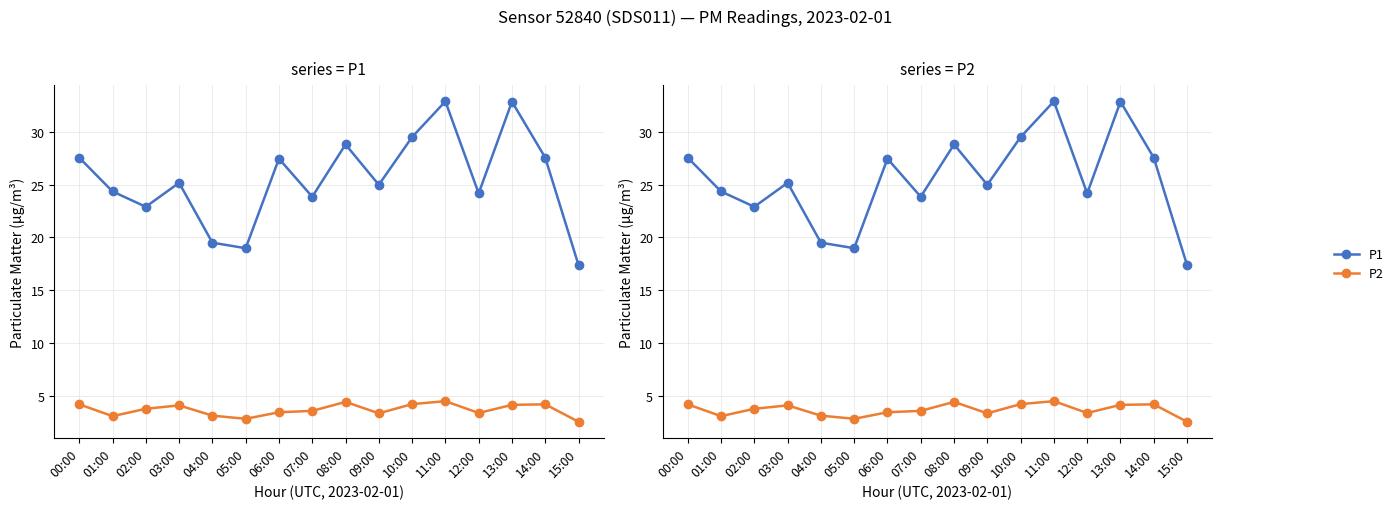

What are all the series names shown in the legend?

P1, P2